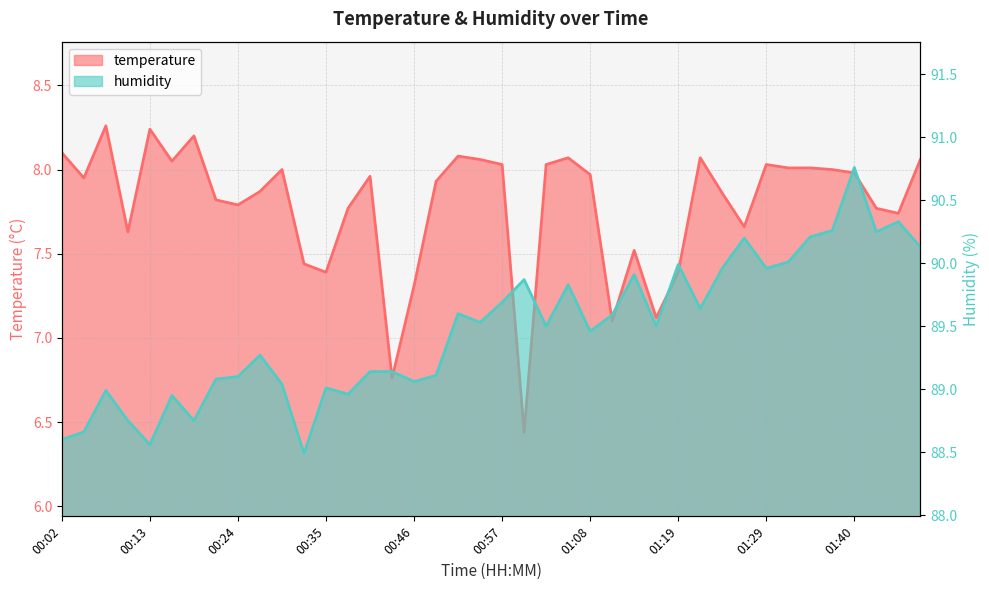

The temperature series shows 8.1 at 01:05. True or false?

True